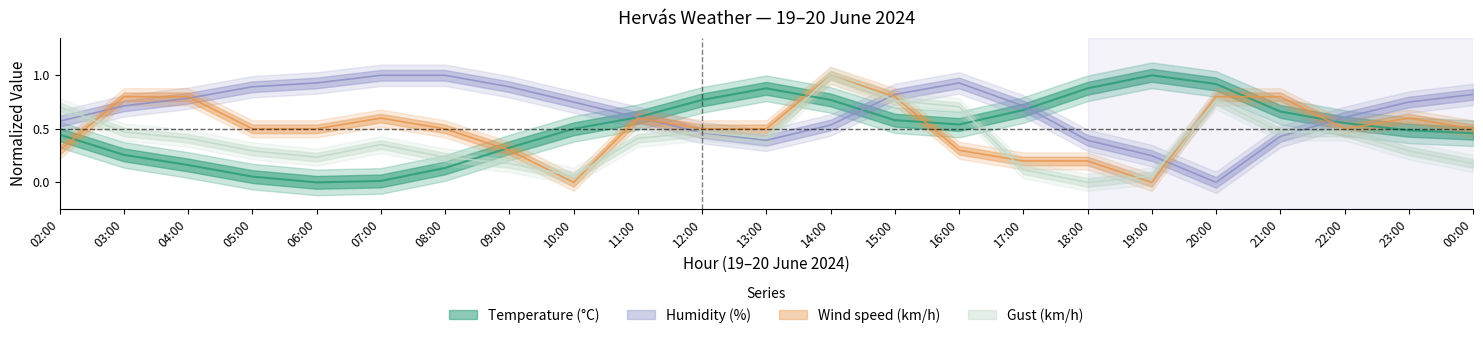

What is the difference between the highest and lowest values at 17:00?

0.6